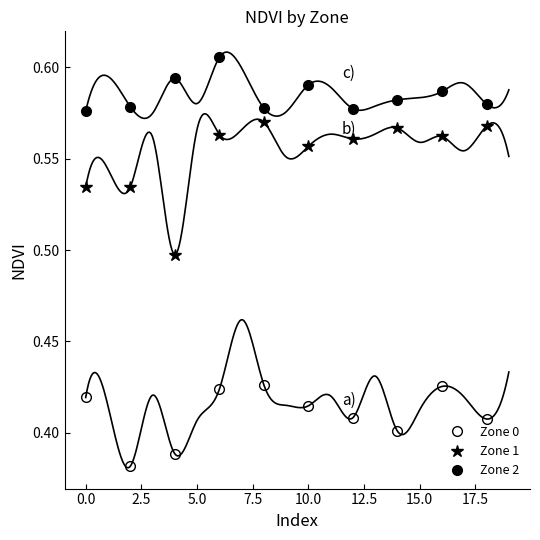

True or false: Zone 1 has more than 0 interior local peaks.

True